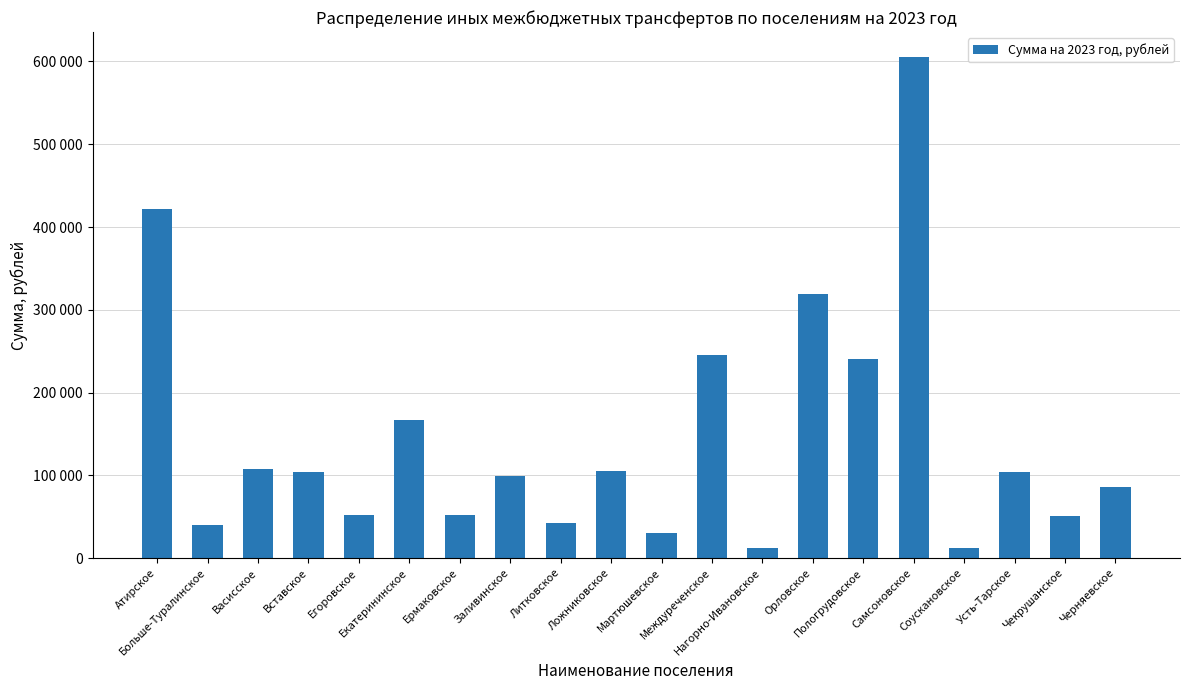

Reading left to right, list all the values displayed in this chart.

421815.0	40637.0	107690.9	103646.8	52485.0	167238.1	51767.2	99853.0	41978.1	105825.7	30353.0	245250.6	11750.0	318652.9	240421.2	605198.2	11769.2	103674.6	50916.0	86152.1